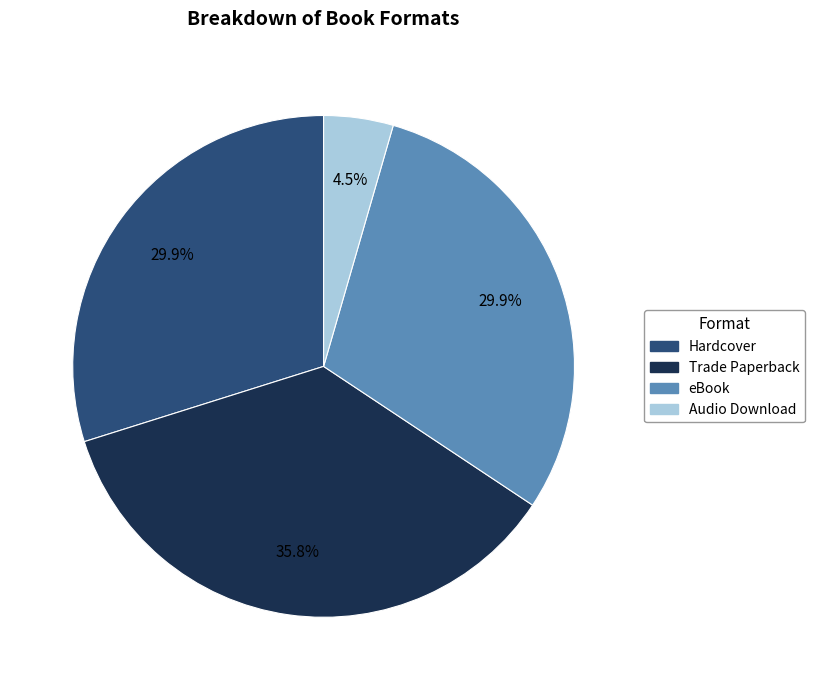

Is there any slice that represents more than half of the pie?

No